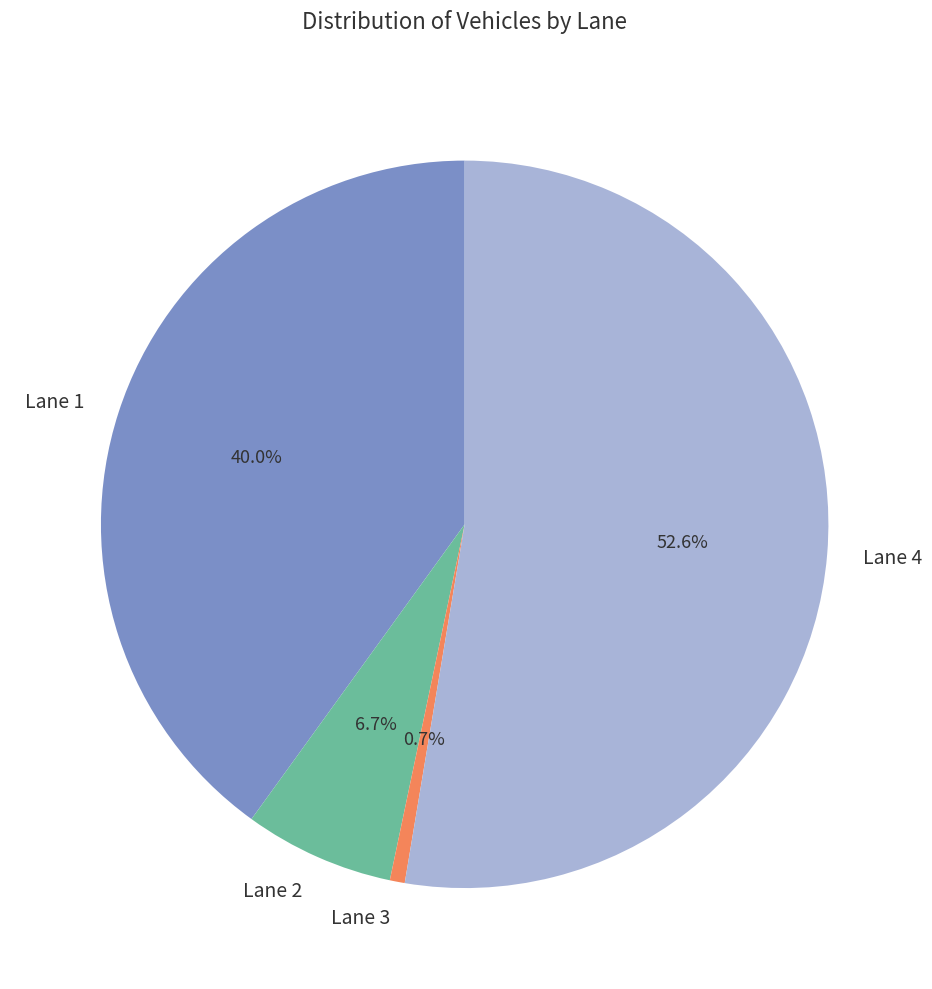

The Lane 1 slice represents 23% of the pie. True or false?

False